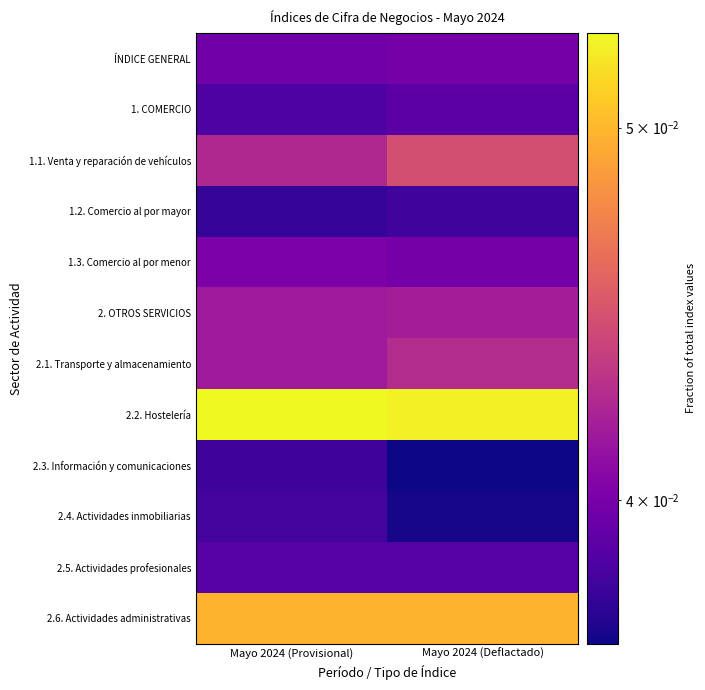

Reading left to right, transcribe all the data shown in this chart.

ÍNDICE GENERAL: Mayo 2024 (Provisional)=0.0	Mayo 2024 (Deflactado)=0.0
1. COMERCIO: Mayo 2024 (Provisional)=0.0	Mayo 2024 (Deflactado)=0.0
1.1. Venta y reparación de vehículos: Mayo 2024 (Provisional)=0.0	Mayo 2024 (Deflactado)=0.0
1.2. Comercio al por mayor: Mayo 2024 (Provisional)=0.0	Mayo 2024 (Deflactado)=0.0
1.3. Comercio al por menor: Mayo 2024 (Provisional)=0.0	Mayo 2024 (Deflactado)=0.0
2. OTROS SERVICIOS: Mayo 2024 (Provisional)=0.0	Mayo 2024 (Deflactado)=0.0
2.1. Transporte y almacenamiento: Mayo 2024 (Provisional)=0.0	Mayo 2024 (Deflactado)=0.0
2.2. Hostelería: Mayo 2024 (Provisional)=0.1	Mayo 2024 (Deflactado)=0.1
2.3. Información y comunicaciones: Mayo 2024 (Provisional)=0.0	Mayo 2024 (Deflactado)=0.0
2.4. Actividades inmobiliarias: Mayo 2024 (Provisional)=0.0	Mayo 2024 (Deflactado)=0.0
2.5. Actividades profesionales: Mayo 2024 (Provisional)=0.0	Mayo 2024 (Deflactado)=0.0
2.6. Actividades administrativas: Mayo 2024 (Provisional)=0.0	Mayo 2024 (Deflactado)=0.0